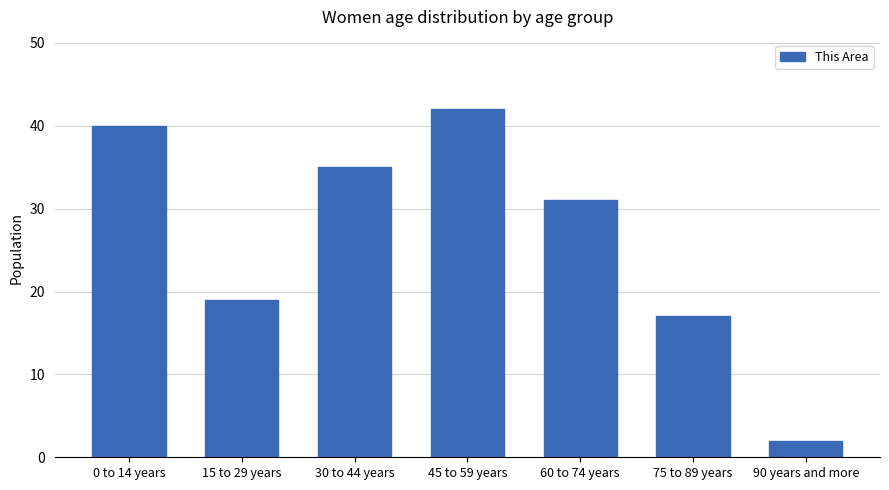

Approximately how many times larger is the value at 75 to 89 years compared to 90 years and more?

8.5